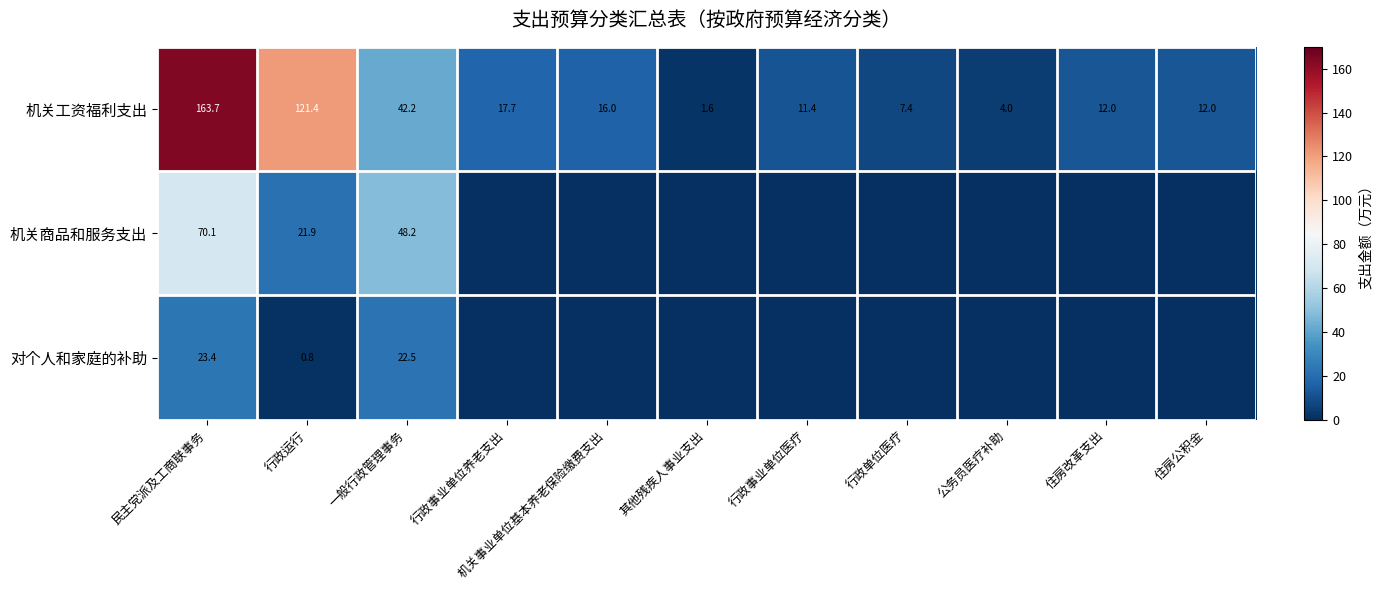

Rank the series at 行政运行 from lowest to highest value.

对个人和家庭的补助, 机关商品和服务支出, 机关工资福利支出